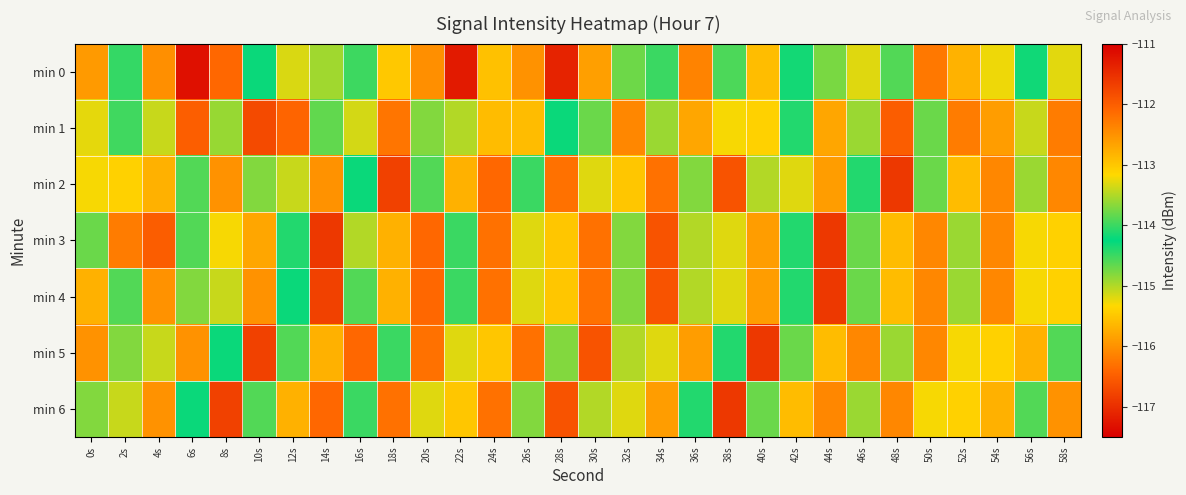

Which has a higher value, 58s or 40s?

40s